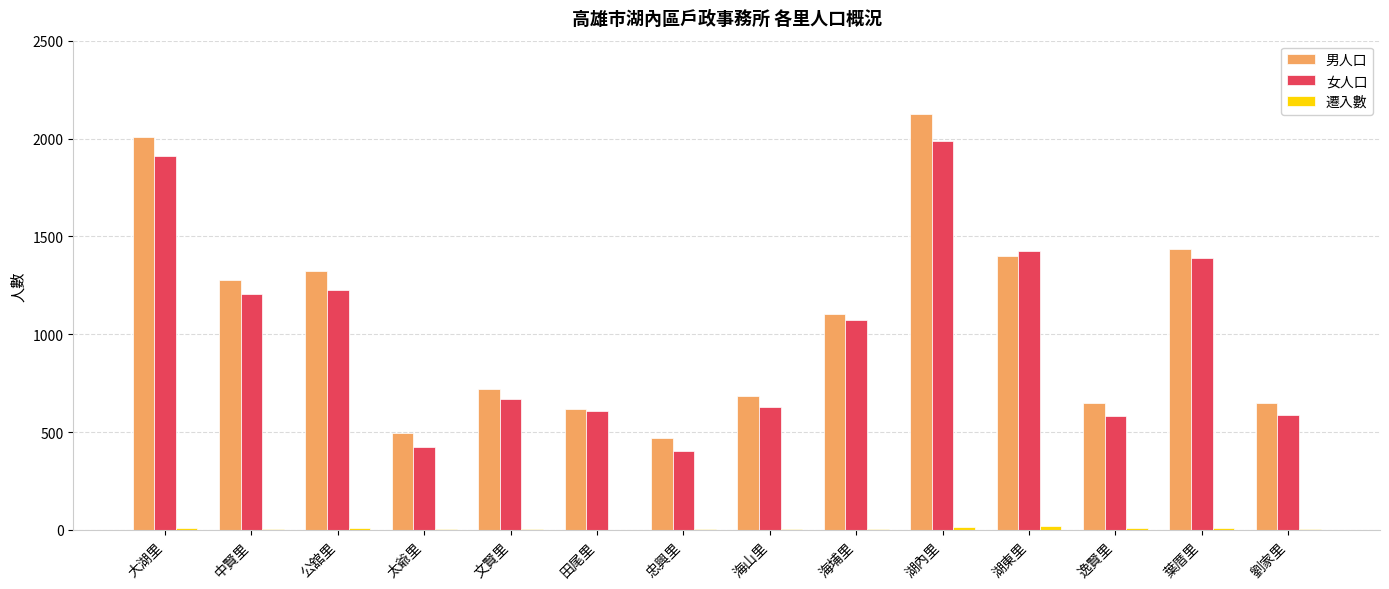

What is the total value across all series at 中賢里?

2487